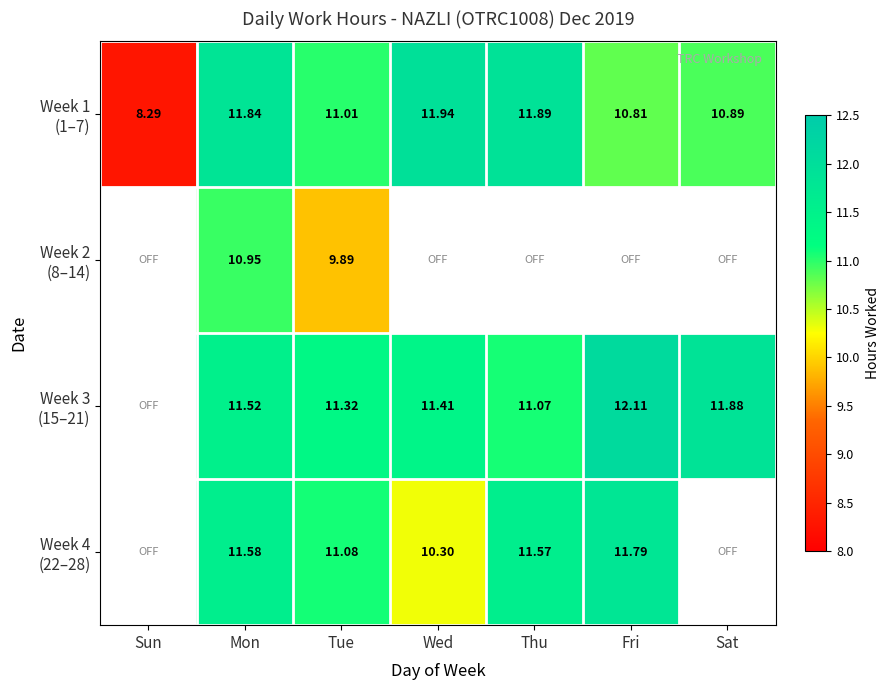

Which series has the widest spread of values?

Week 1 (1–7)